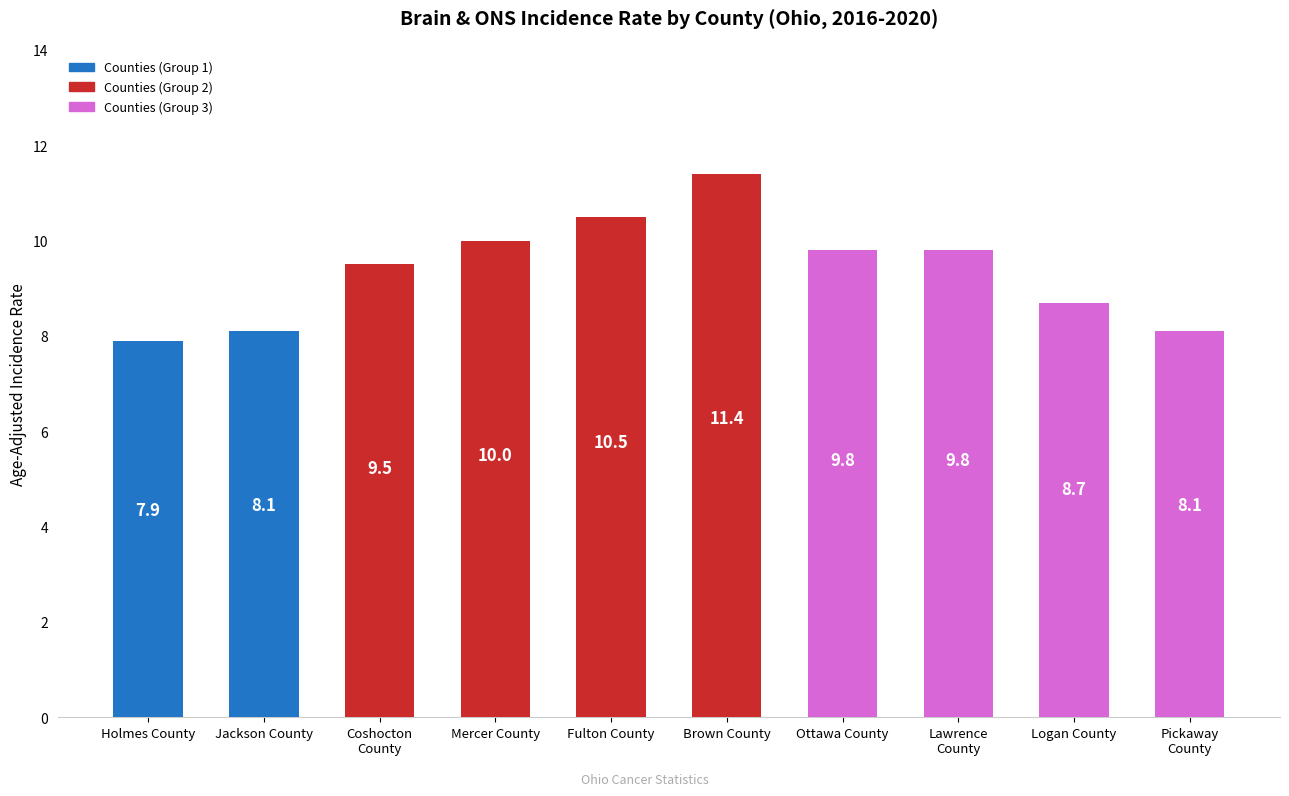

Where is the data nearest to the value 9?

Logan County